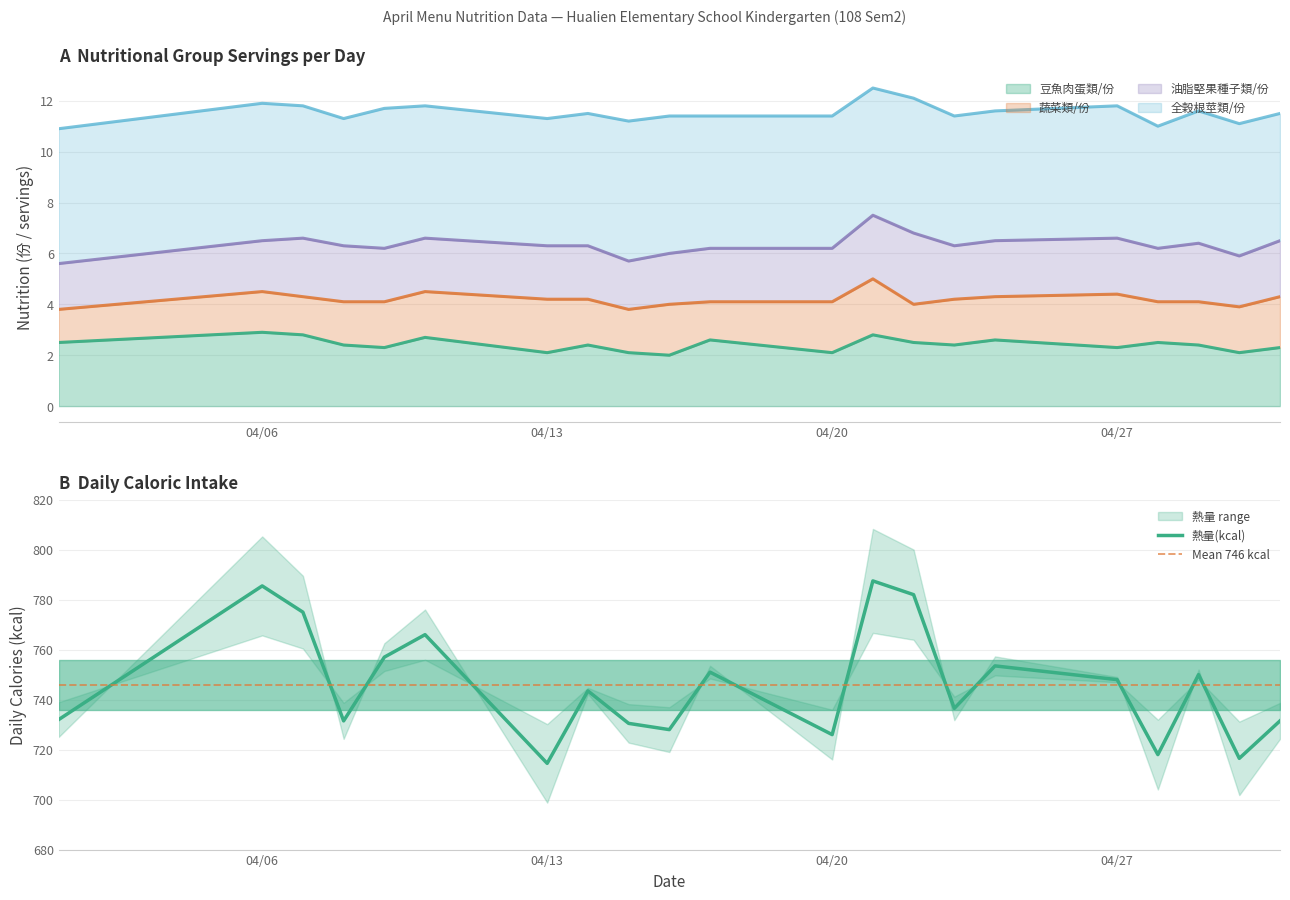

What is the total value across all series at 2020-04-20?

738.4